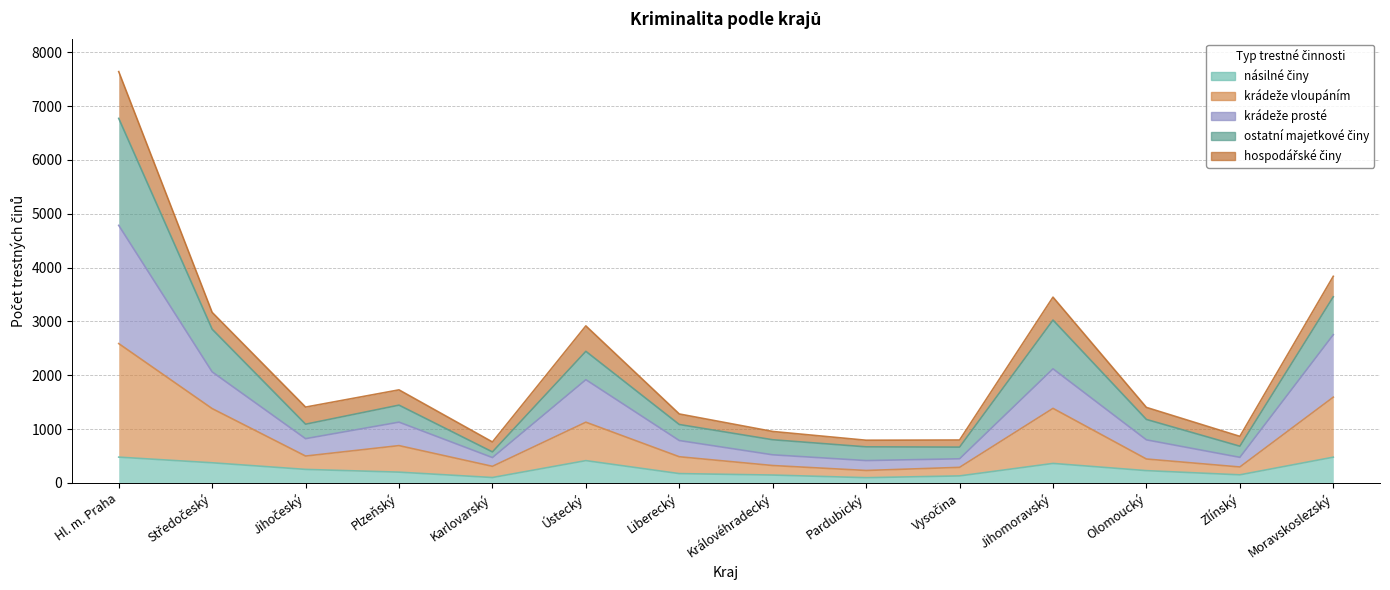

How many values in the násilné činy series exceed 227?

6